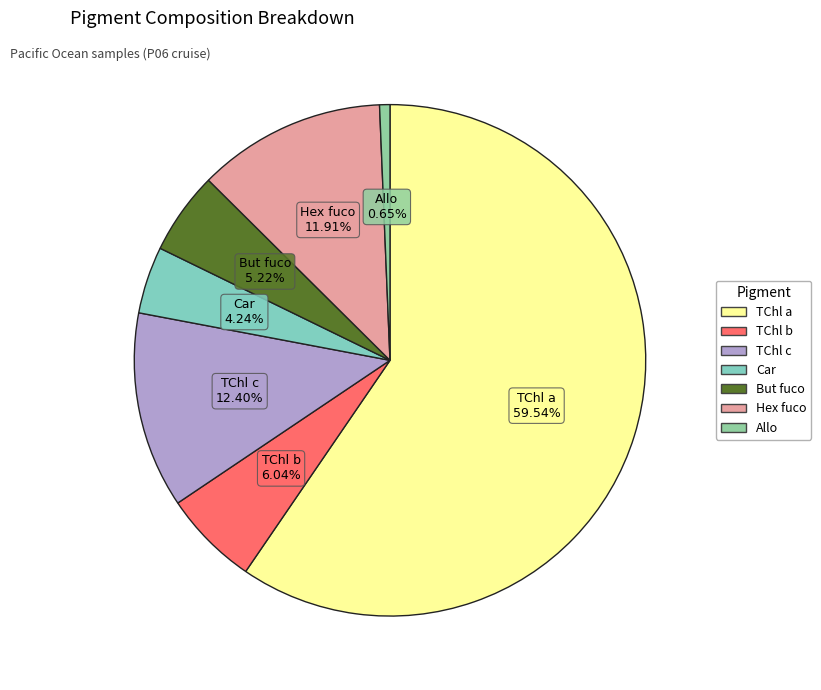

The Allo slice represents 11% of the pie. True or false?

False